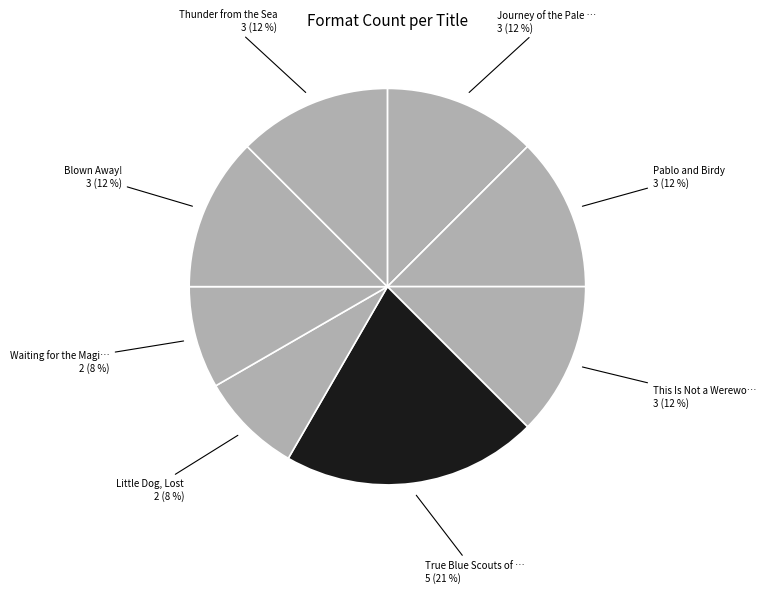

Which slice is the largest?

True Blue Scouts of Sugar Man Swamp